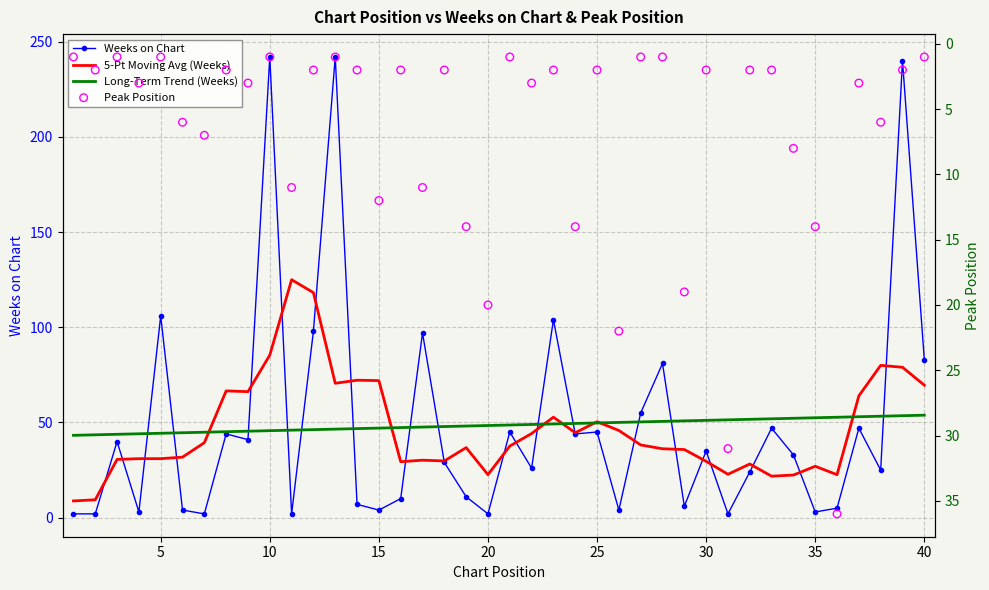

Is the value of Peak Position at 30 greater than the value of Long-Term Trend (Weeks) at 29?

No